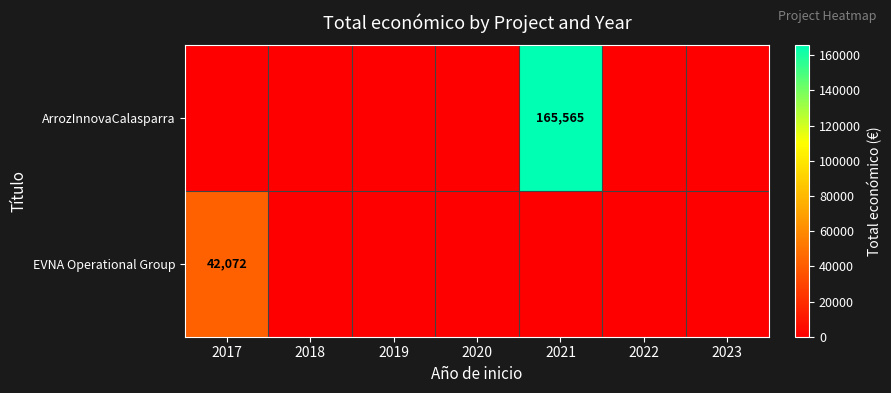

At which label does EVNA Operational Group reach its peak?

2017